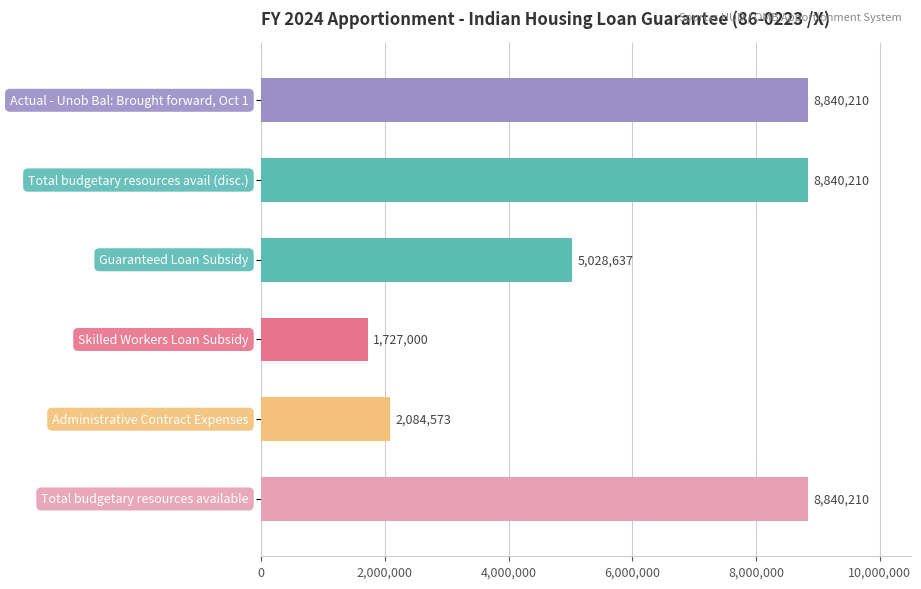

What is the average value?

5893473